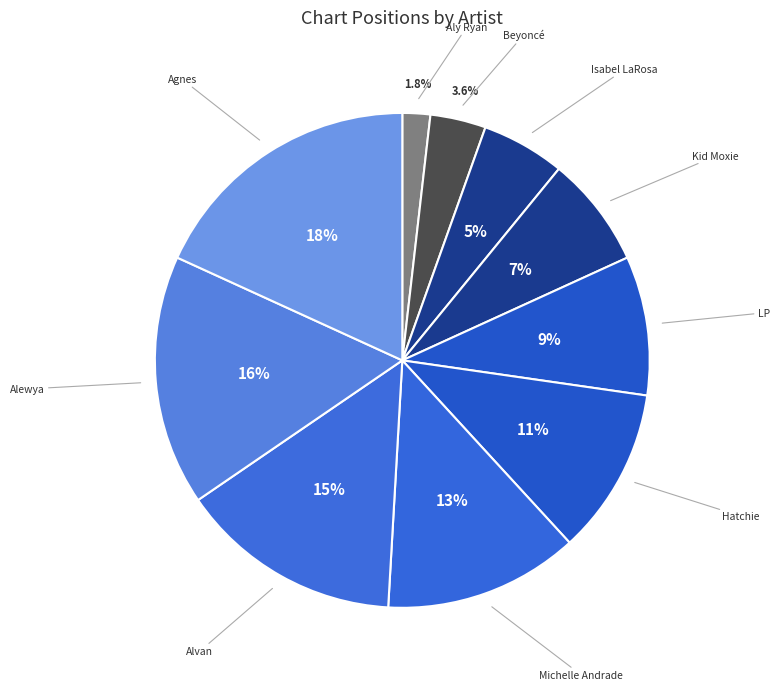

To the nearest percent, what is the difference between the Alewya and Isabel LaRosa slice percentages?

11%